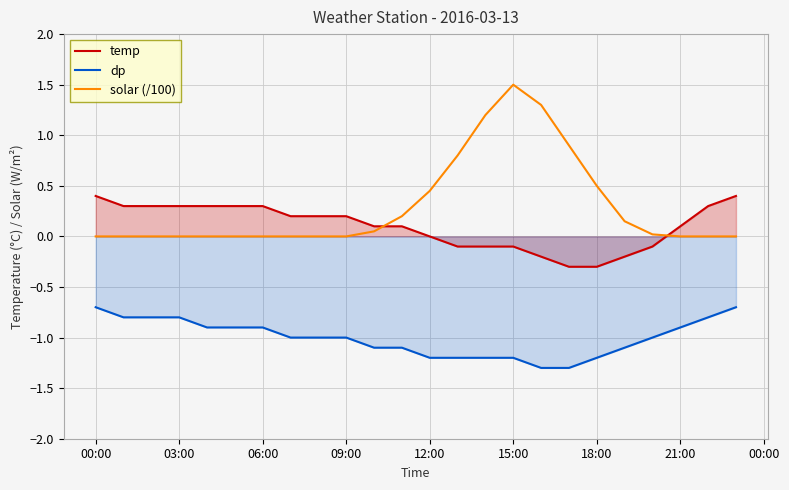

How many dp values are between -1 and 0?

14